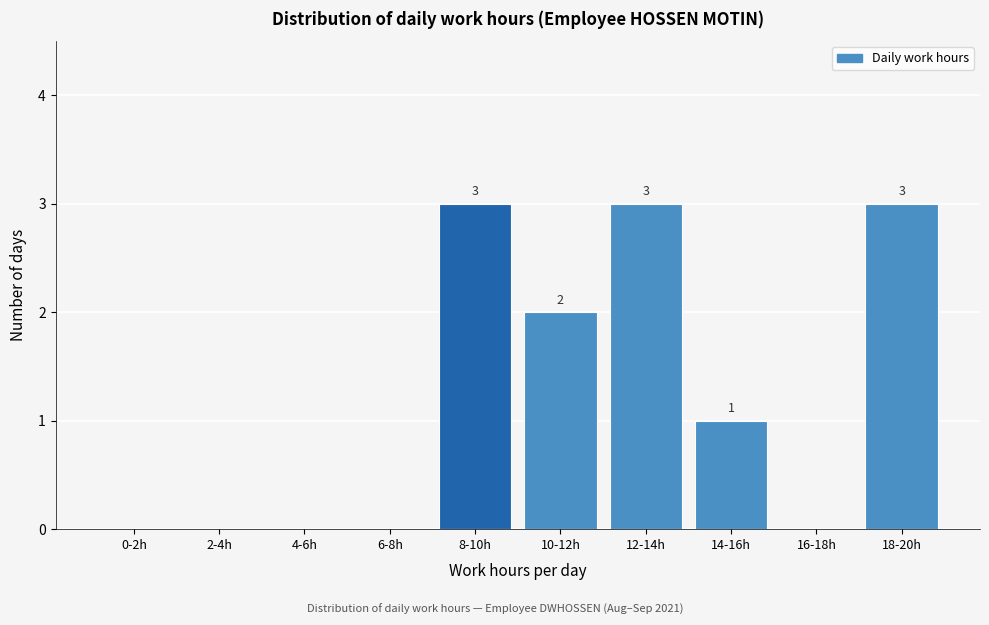

Reading left to right, extract all data points from this chart.

0-2h=0	2-4h=0	4-6h=0	6-8h=0	8-10h=3	10-12h=2	12-14h=3	14-16h=1	16-18h=0	18-20h=3